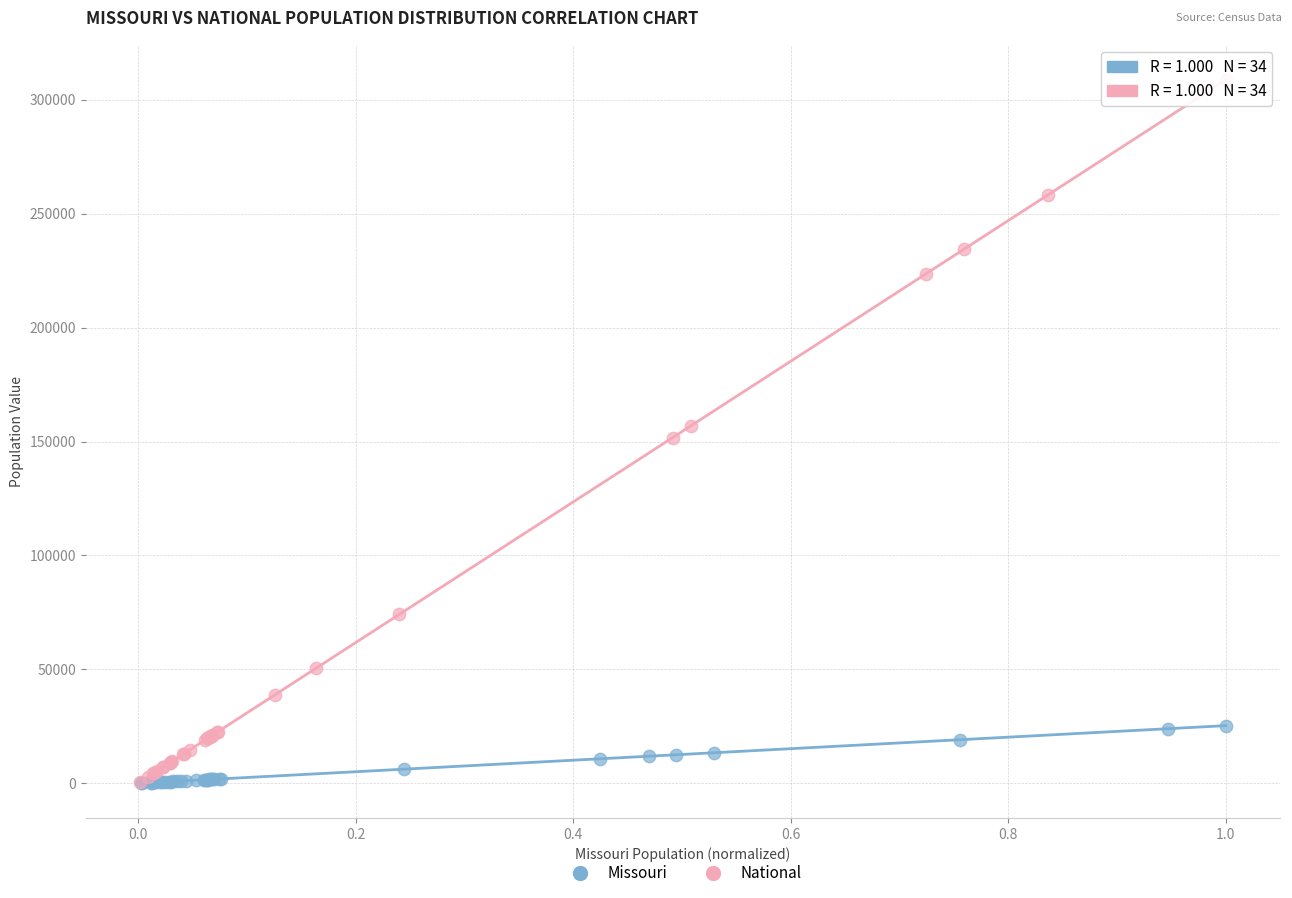

Which series contains the highest Y value?

National